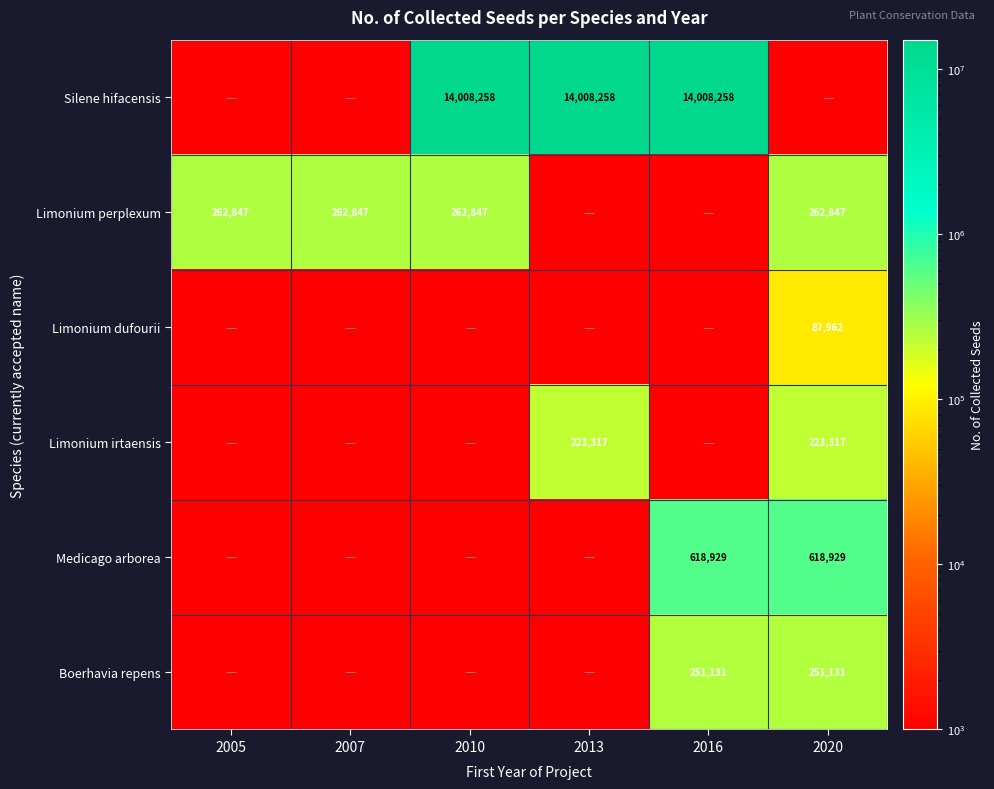

True or false: Limonium perplexum has a value of 380216 at 2020.

False